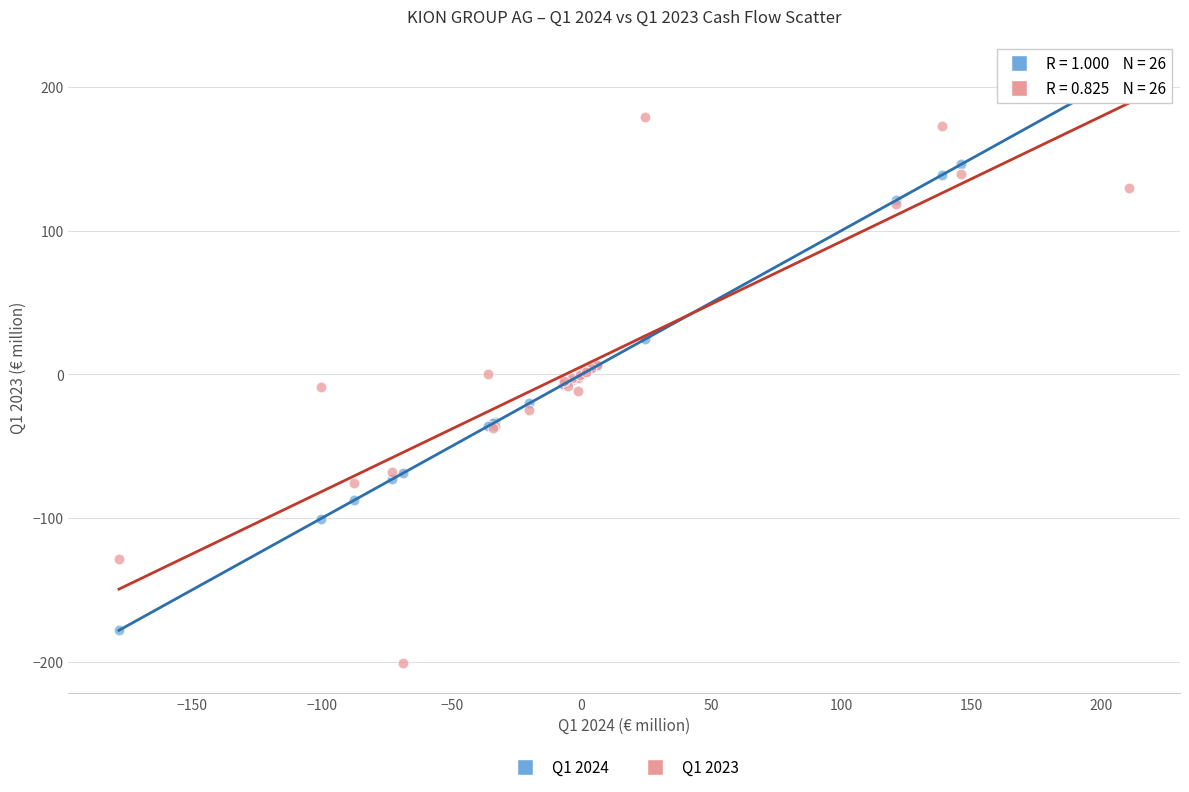

Which series has the largest Y range (max minus min)?

Q1 2024